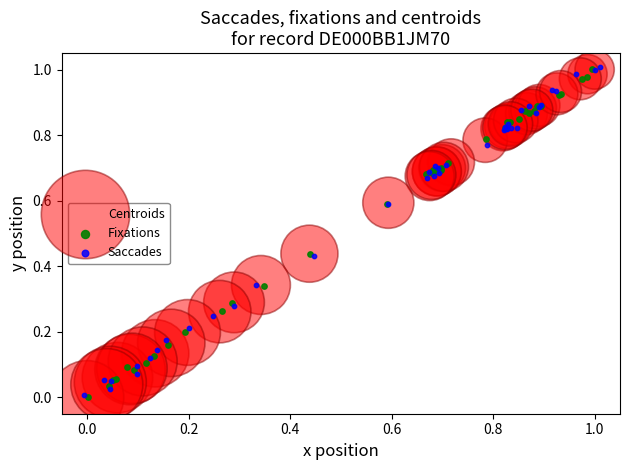

Which series has the widest spread of Y values?

Saccades